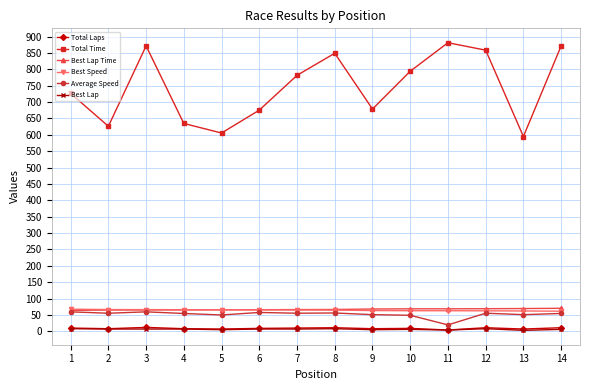

Does the chart display data point markers on the line(s)?

Yes